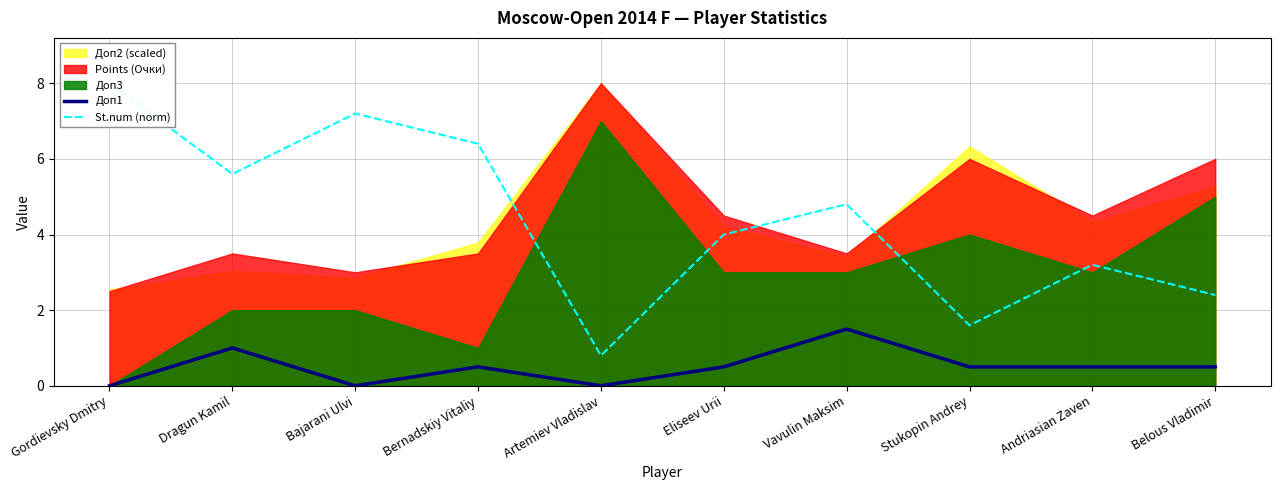

Rank the categories by St.num (norm) value from lowest to highest.

Artemiev Vladislav, Stukopin Andrey, Belous Vladimir, Andriasian Zaven, Eliseev Urii, Vavulin Maksim, Dragun Kamil, Bernadskiy Vitaliy, Bajarani Ulvi, Gordievsky Dmitry